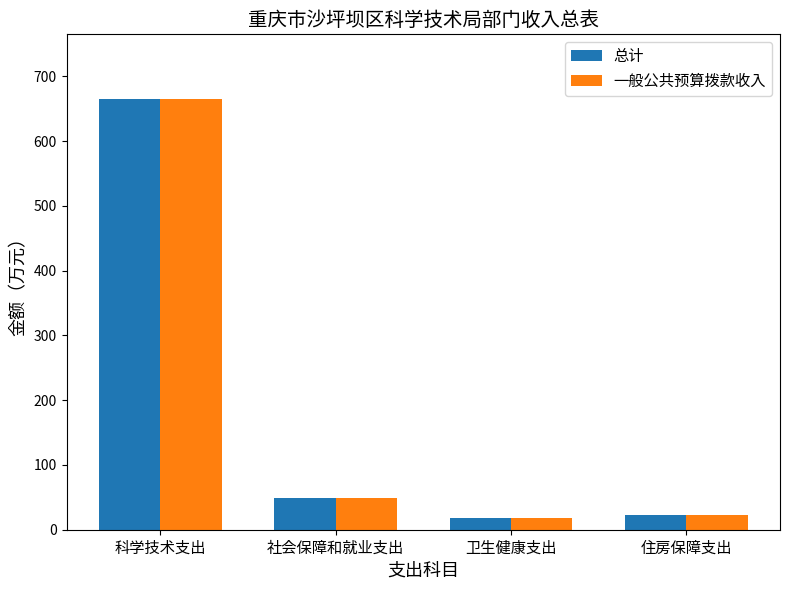

At which category is the sum across all series the highest?

科学技术支出